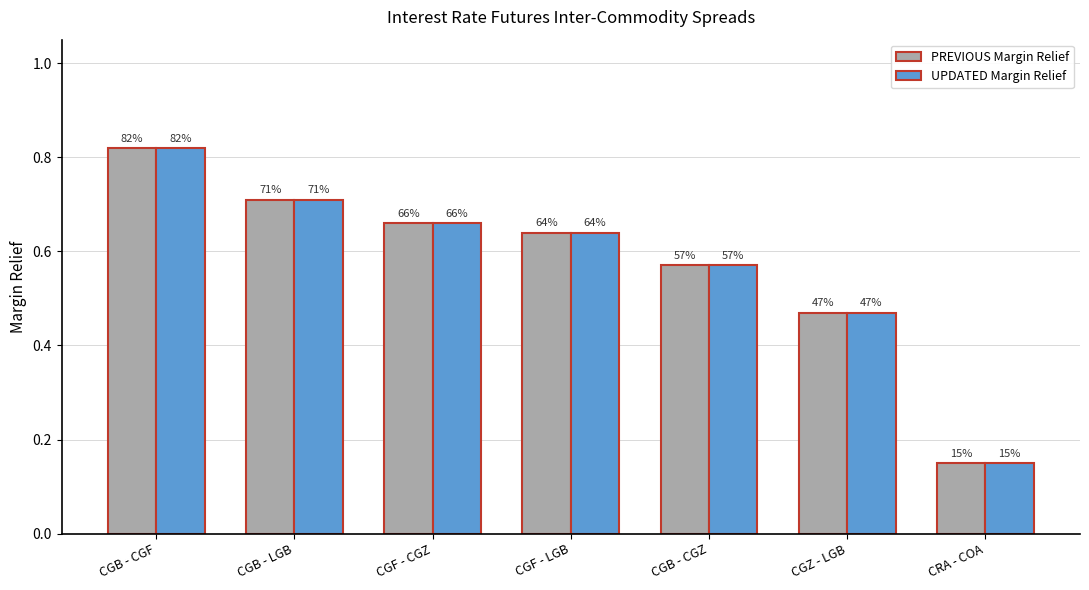

At CGB - LGB, list the series in order from largest to smallest.

PREVIOUS Margin Relief, UPDATED Margin Relief